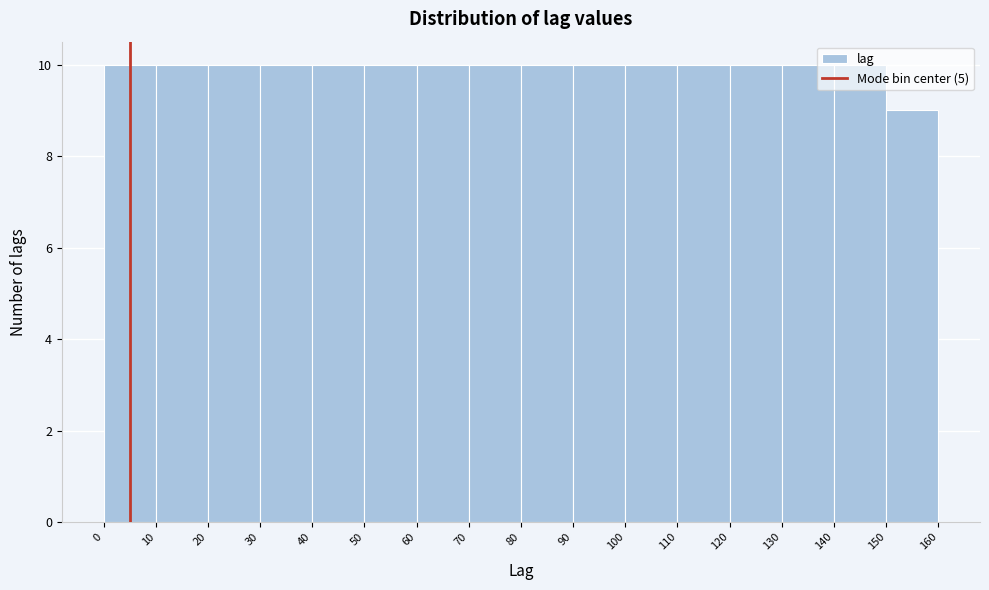

Reading left to right, list every bar in this chart as the range it spans on the x-axis followed by its height. The values are not printed on the chart, so give them approximately, as read against the axis.

0 to 10: 10
10 to 20: 10
20 to 30: 10
30 to 40: 10
40 to 50: 10
50 to 60: 10
60 to 70: 10
70 to 80: 10
80 to 90: 10
90 to 100: 10
100 to 110: 10
110 to 120: 10
120 to 130: 10
130 to 140: 10
140 to 150: 10
150 to 160: 9